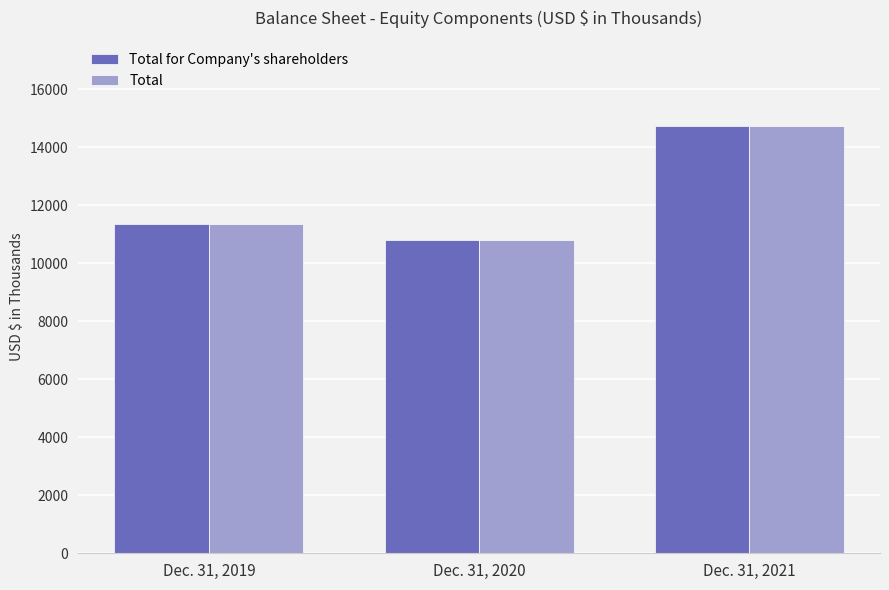

Reading left to right, extract all data points from this chart.

Total for Company's shareholders: 11357	10795	14733
Total: 11368	10795	14733